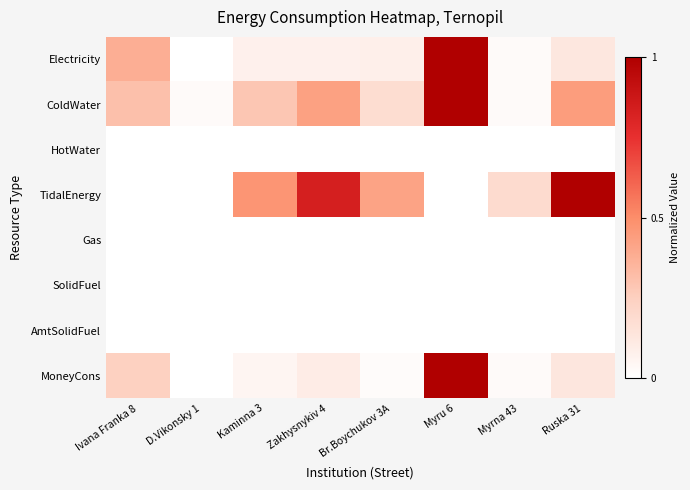

Between Ivana Franka 8 and Br.Boychukov 3A, which is larger?

Ivana Franka 8